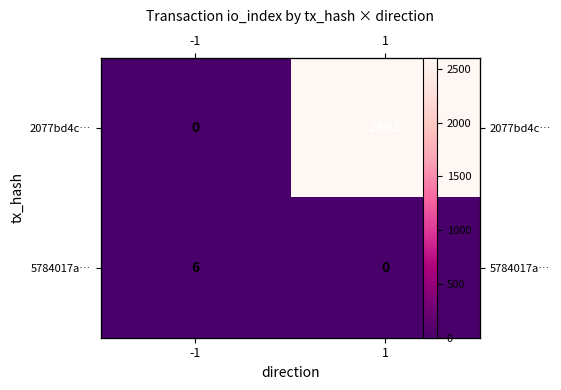

How many distinct data groups are displayed?

2